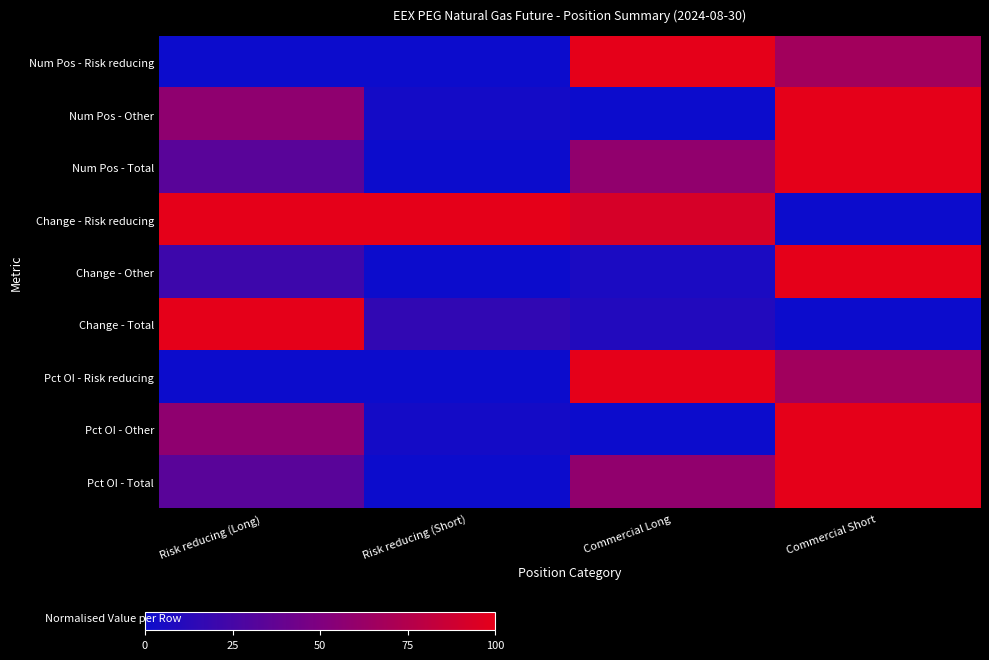

Rank the series by their maximum value, from highest to lowest.

Num Pos - Risk reducing, Num Pos - Other, Num Pos - Total, Change - Risk reducing, Change - Other, Change - Total, Pct OI - Risk reducing, Pct OI - Other, Pct OI - Total